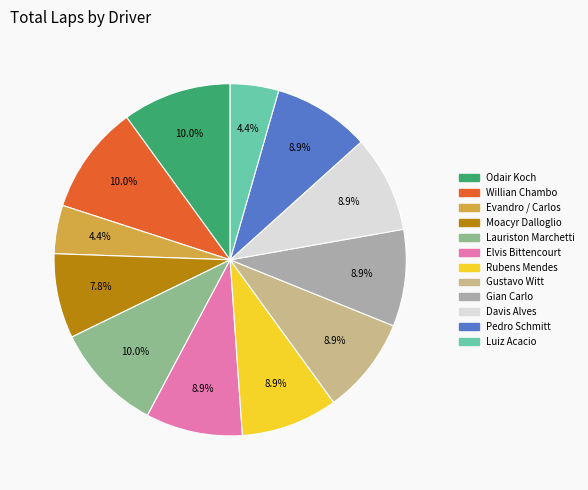

Is it true that Pedro Schmitt is 15% of the pie?

False